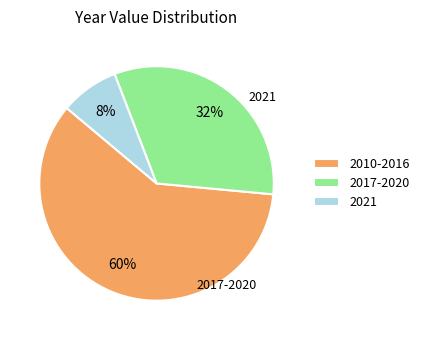

To the nearest percent, what percentage of the pie is 2010-2016?

60%